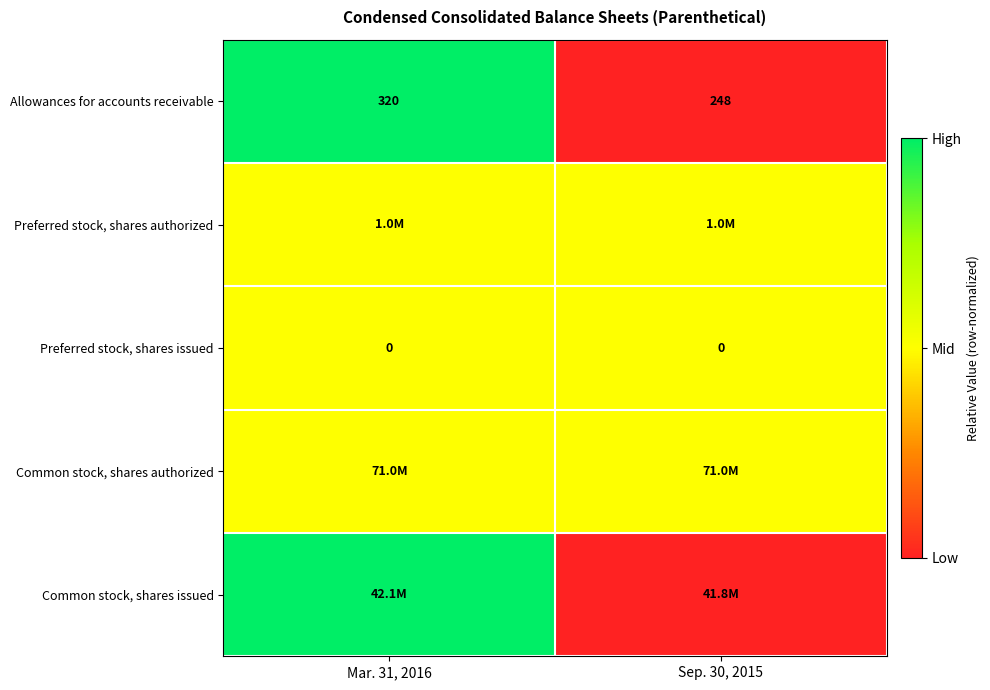

The Preferred stock, shares issued series shows 0.0 at Mar. 31, 2016. True or false?

True